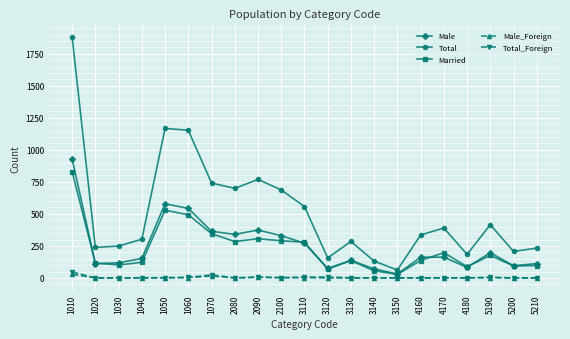

True or false: Total has a value of 1878 at 1010.

True